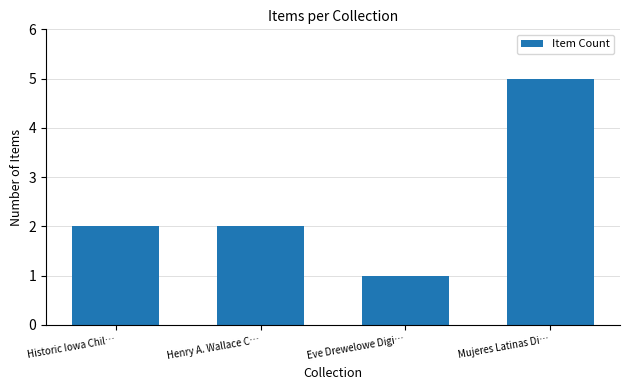

Which category has the highest value across all series?

Mujeres Latinas Di…